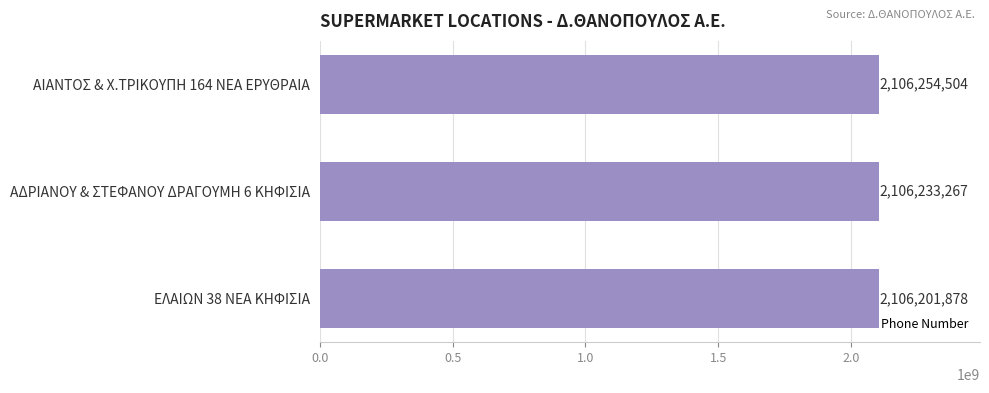

How many categories are shown in the chart?

3